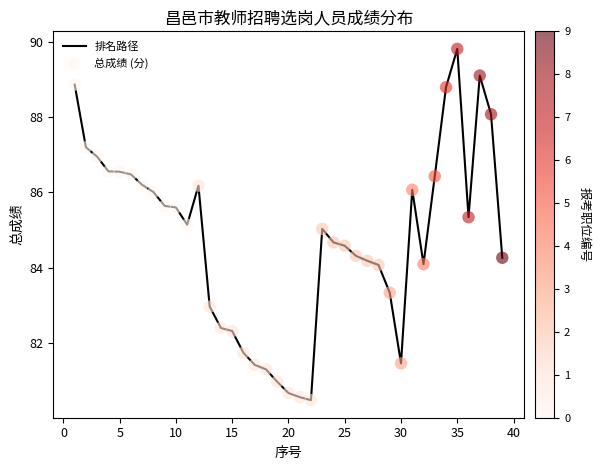

What is the smallest value displayed?

80.5